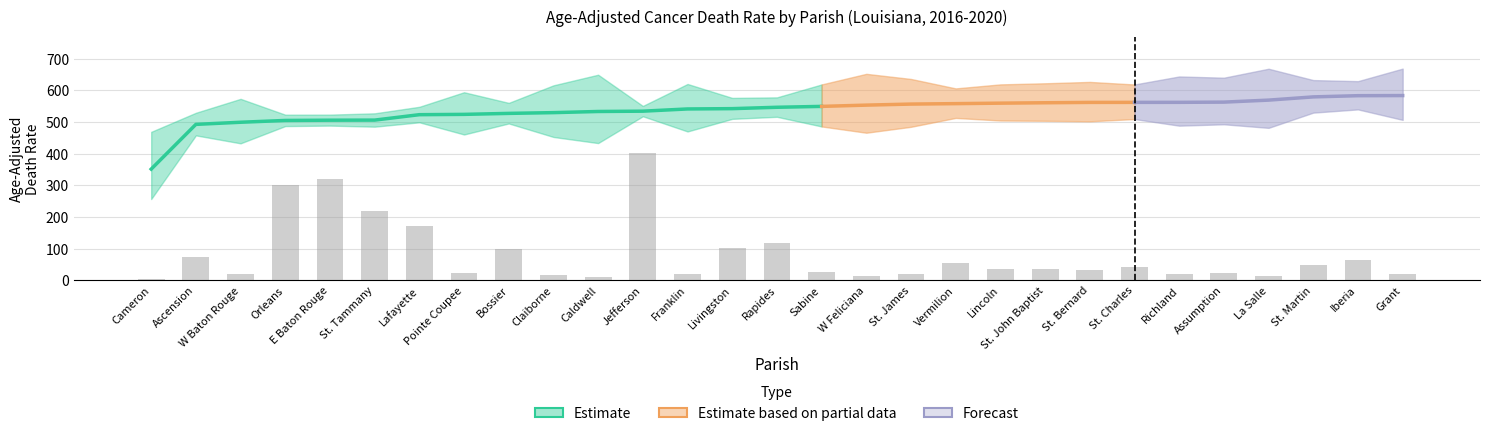

Reading right to left, what are all the values shown in this chart?

rate: 583.9	583.5	579.7	569.5	563.2	562.5	562.4	562.3	561.2	559.9	558.4	557.0	553.7	549.7	546.9	542.6	541.6	534.6	533.6	530.0	527.6	524.5	523.5	506.4	506.1	505.3	499.6	492.9	351.6
lower_ci: 507.1	540.2	530.0	481.9	493.2	488.8	509.7	502.6	504.2	505.1	513.3	485.2	466.5	486.3	516.8	510.3	470.5	518.5	433.8	453.1	495.8	460.9	499.4	485.6	489.0	487.5	433.0	458.1	257.1
upper_ci: 669.0	629.4	632.8	668.6	640.3	644.2	618.9	627.0	622.7	619.2	606.5	636.3	652.5	619.0	578.2	576.5	620.5	551.1	649.7	616.2	560.8	594.4	548.4	527.8	523.7	523.5	573.5	529.5	469.3
avg_count: 43.0	139.0	105.0	31.0	48.0	43.0	90.0	71.0	76.0	78.0	116.0	45.0	30.0	56.0	252.0	223.0	43.0	861.0	20.0	35.0	210.0	51.0	372.0	468.0	687.0	647.0	42.0	162.0	9.0